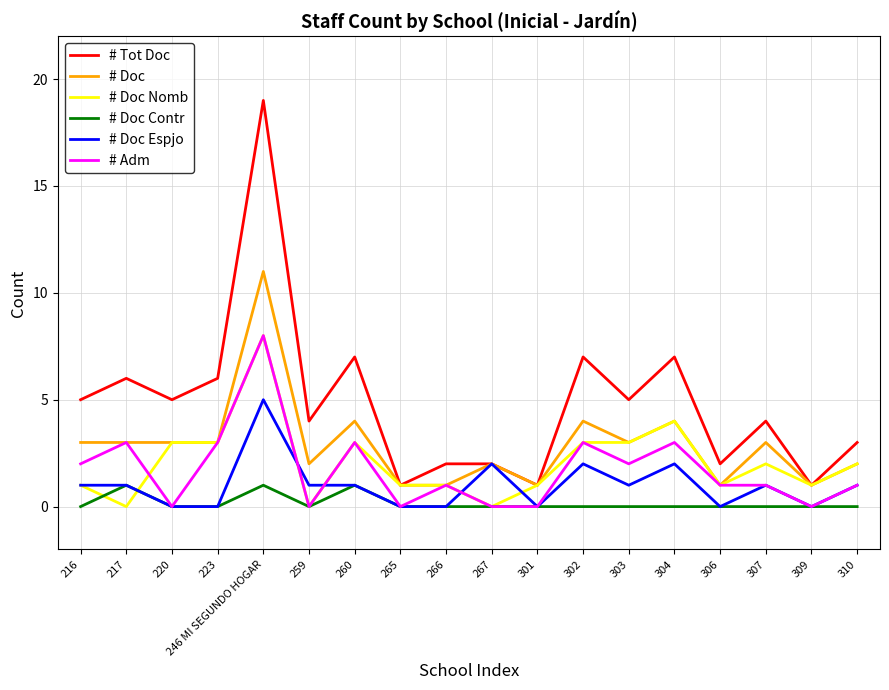

Does the chart display data point markers on the line(s)?

No